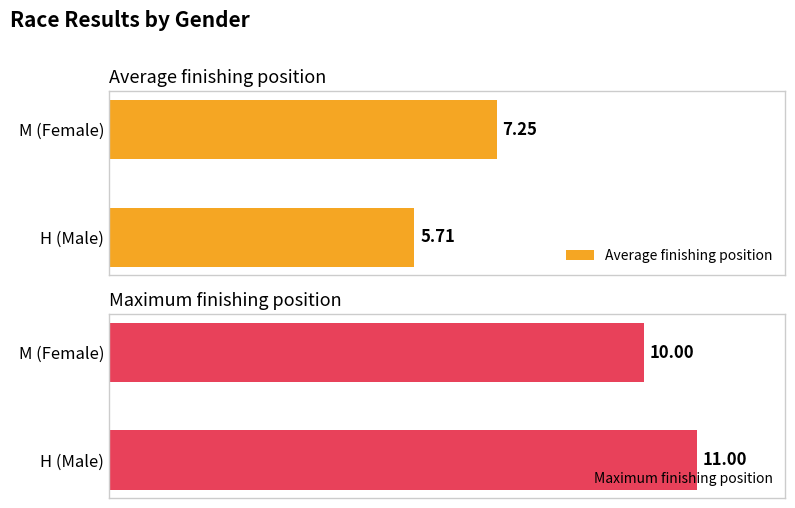

Which category has the highest value in the Maximum finishing position series?

H (Male)